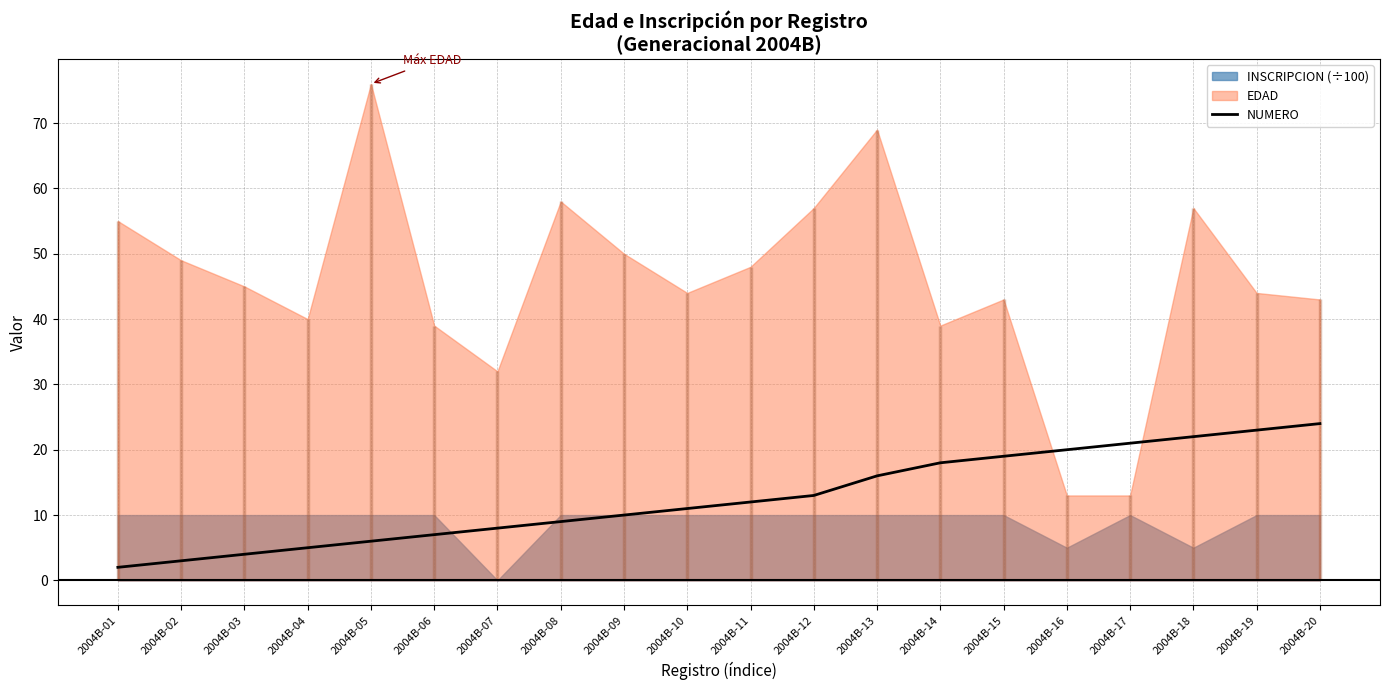

What is the value of the 12th point from the left?

13